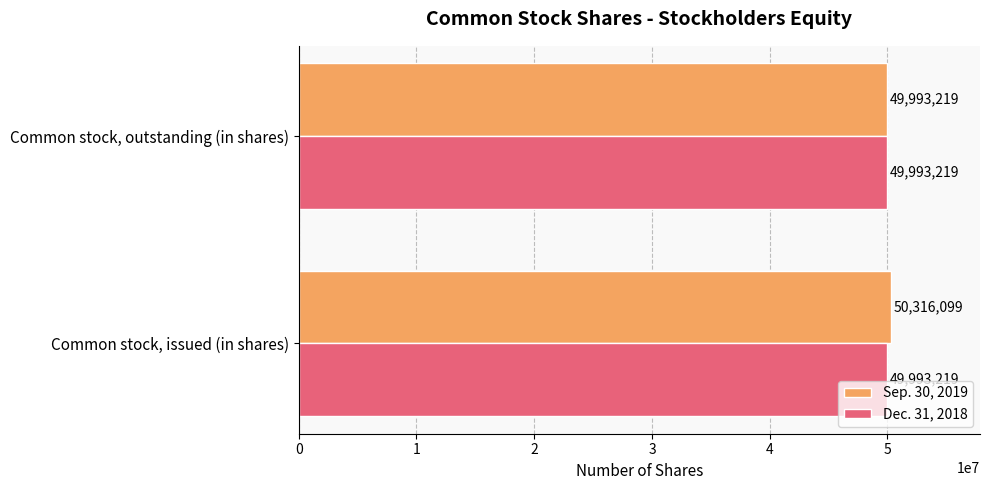

True or false: Dec. 31, 2018 has a value of 49993219 at Common stock, outstanding (in shares).

True